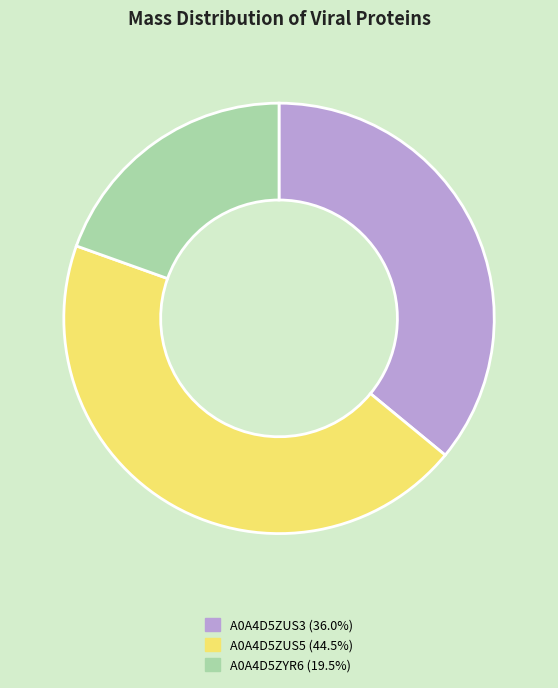

How many segments does this pie chart have?

3